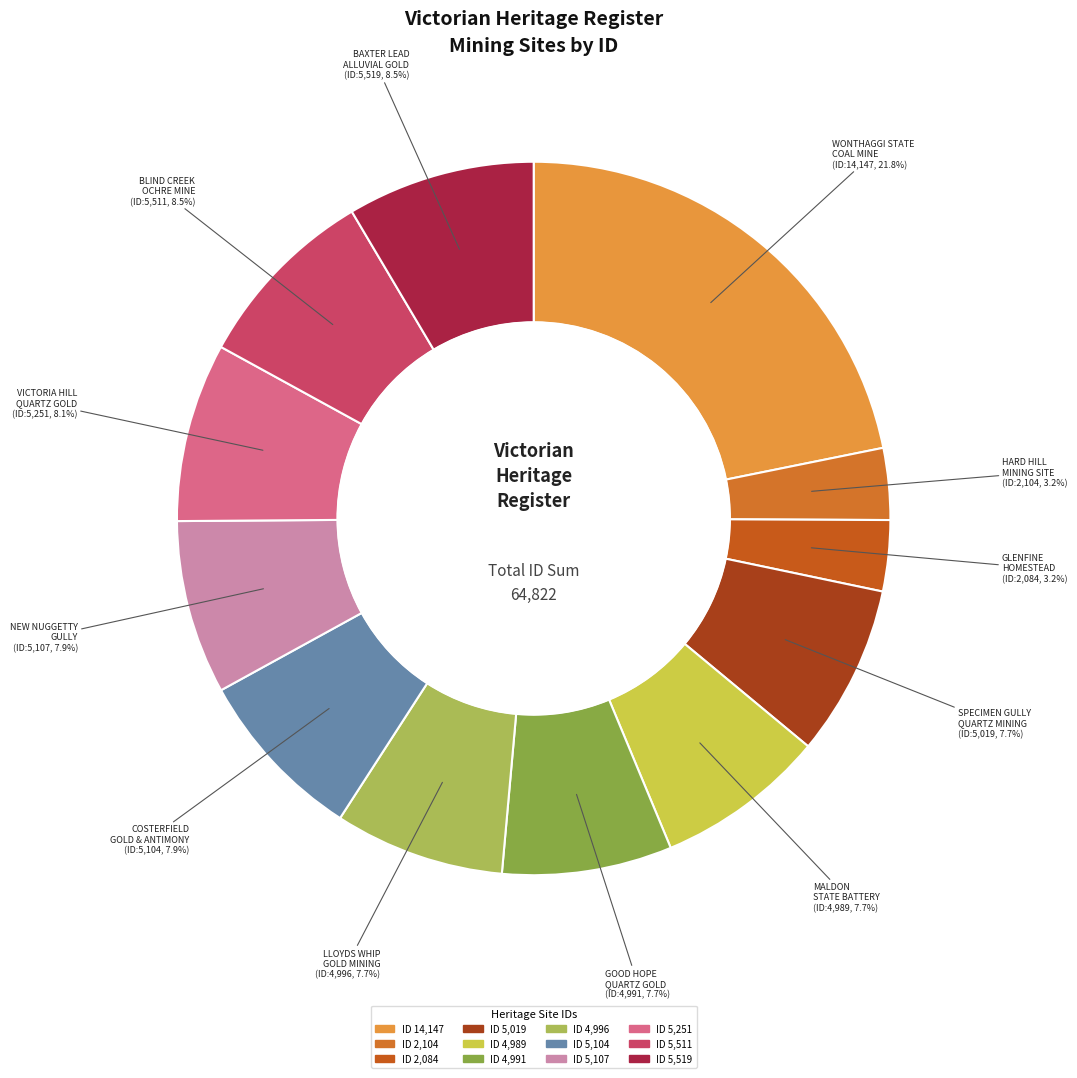

How many segments does this pie chart have?

12